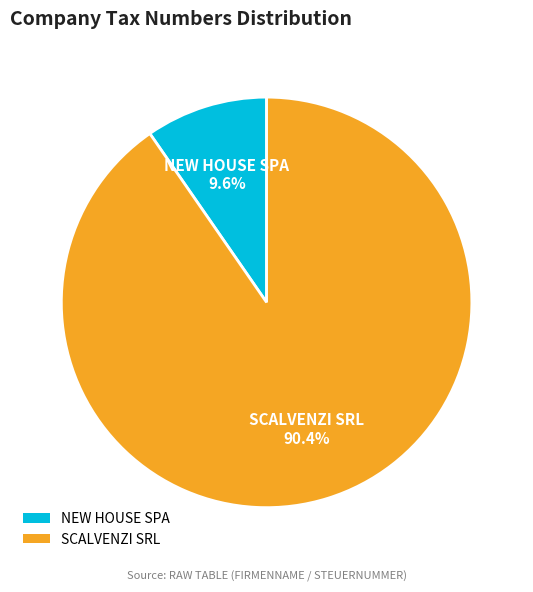

Combined, do SCALVENZI SRL and NEW HOUSE SPA account for over 50%?

Yes